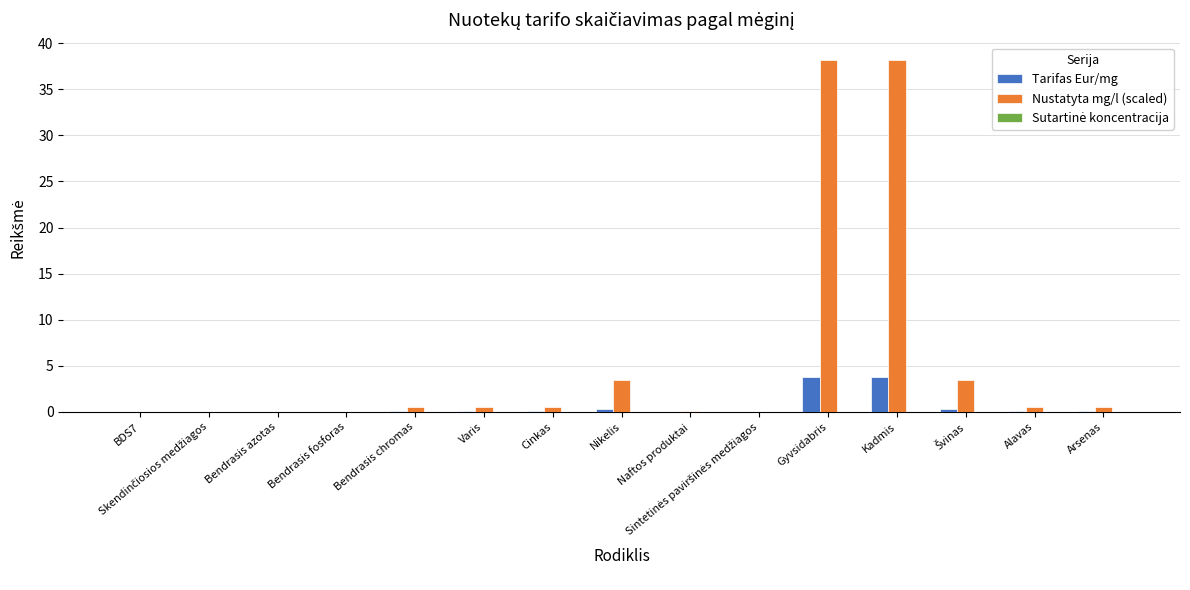

Between BDS7 and Kadmis, which series saw the biggest shift?

Nustatyta mg/l (scaled)